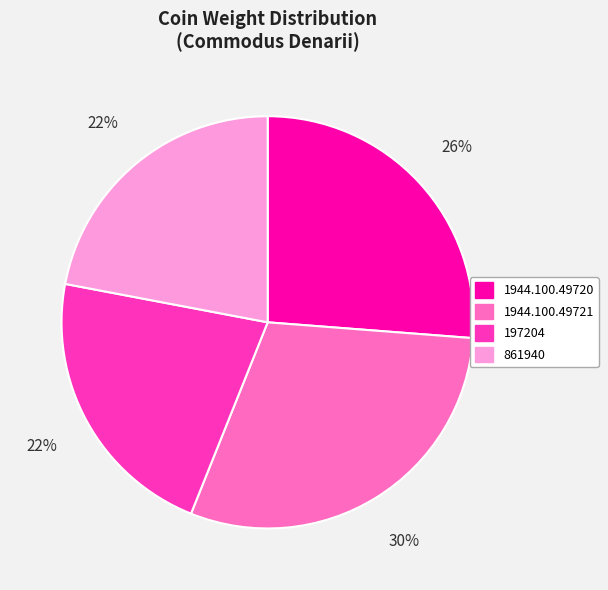

Which category has the biggest portion of the pie?

1944.100.49721